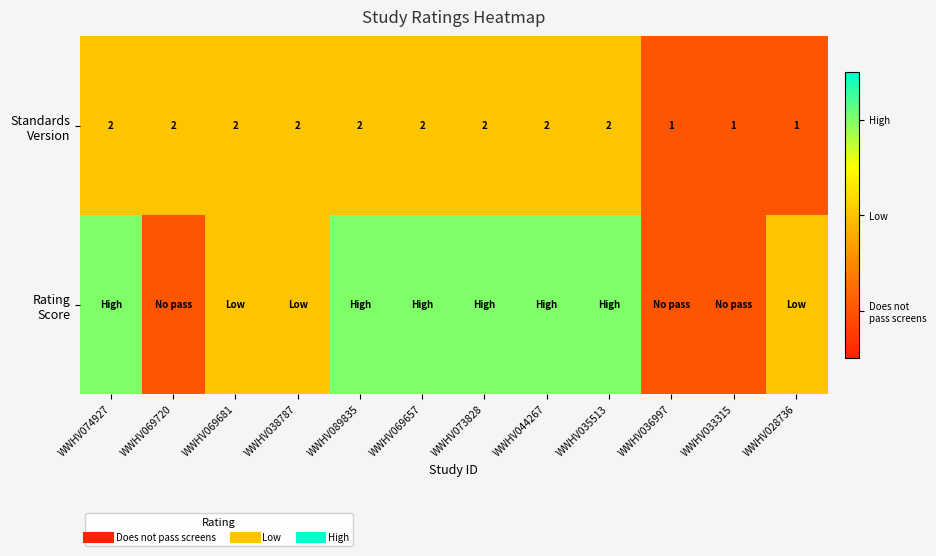

What is the sum of all Rating Score values?

27